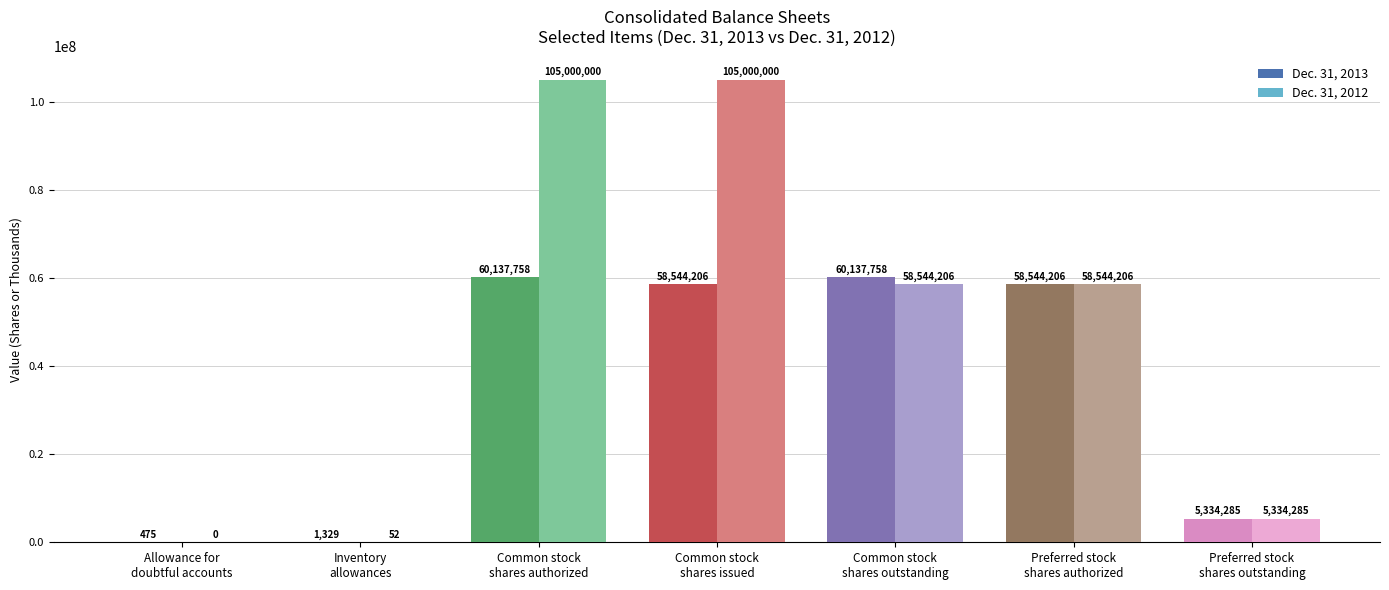

What is the approximate value of Dec. 31, 2013 at Inventory
allowances, to the nearest 100?

1300